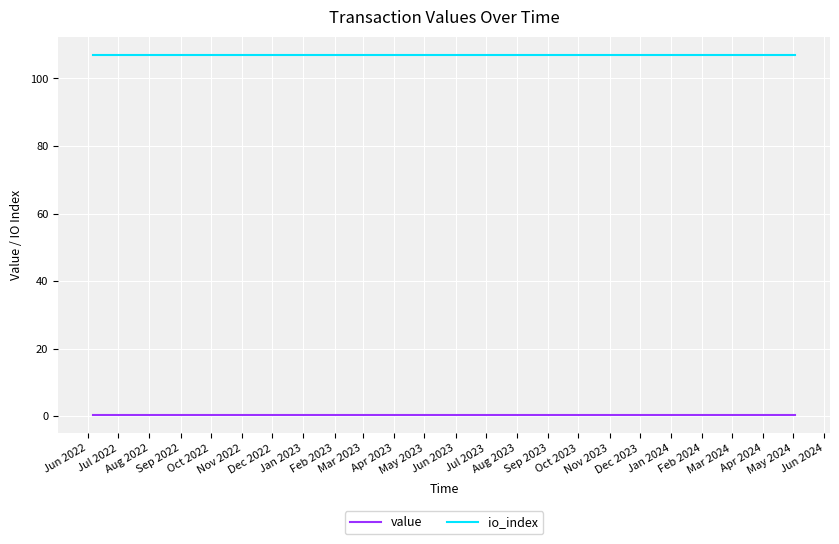

What is the highest value of the io_index series?

107.0